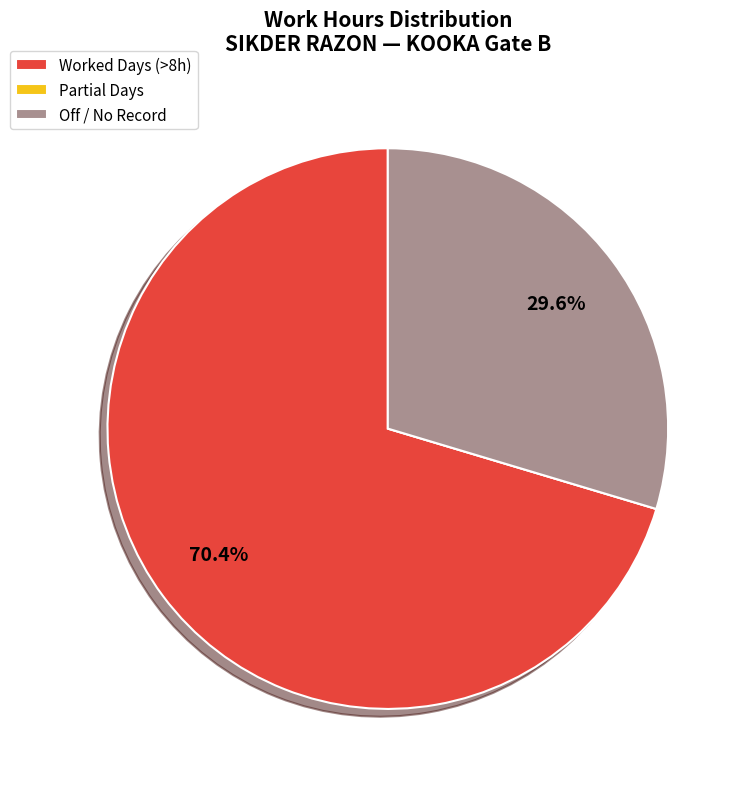

Which has a higher value, Worked Days (>8h) or Off / No Record?

Worked Days (>8h)